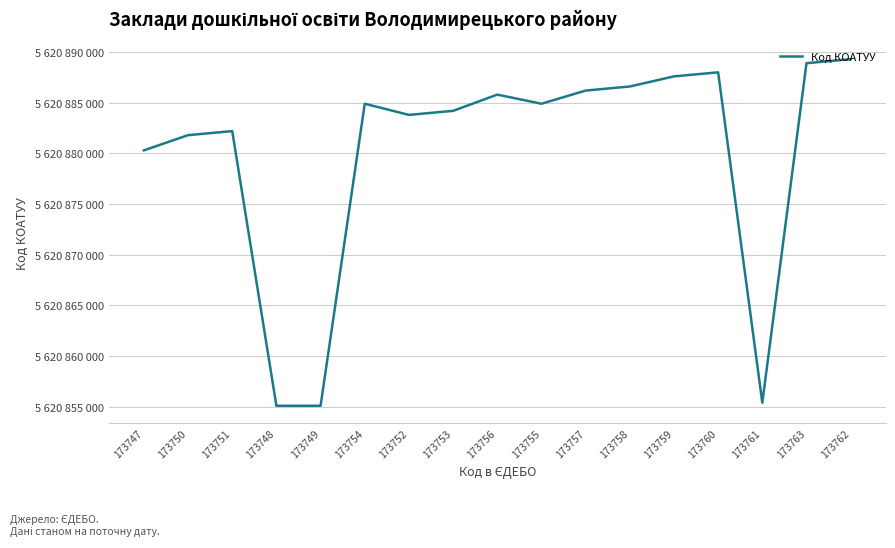

Does the chart display data point markers on the line(s)?

No